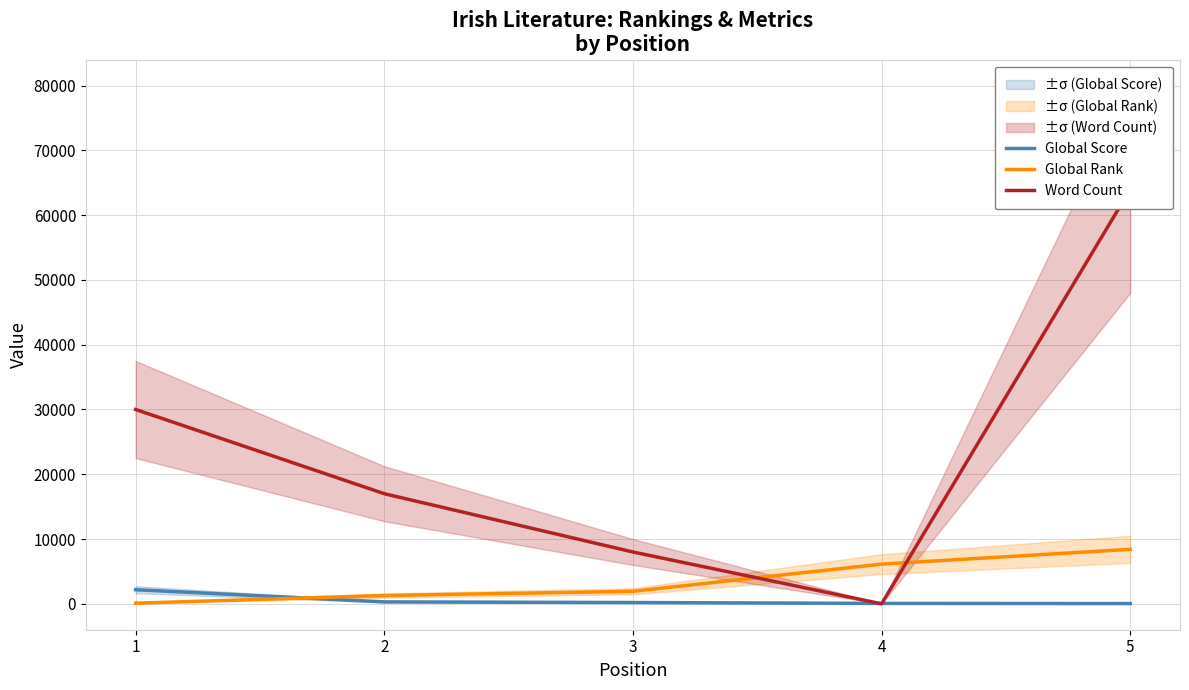

Is this an area chart (filled region under the line)?

No